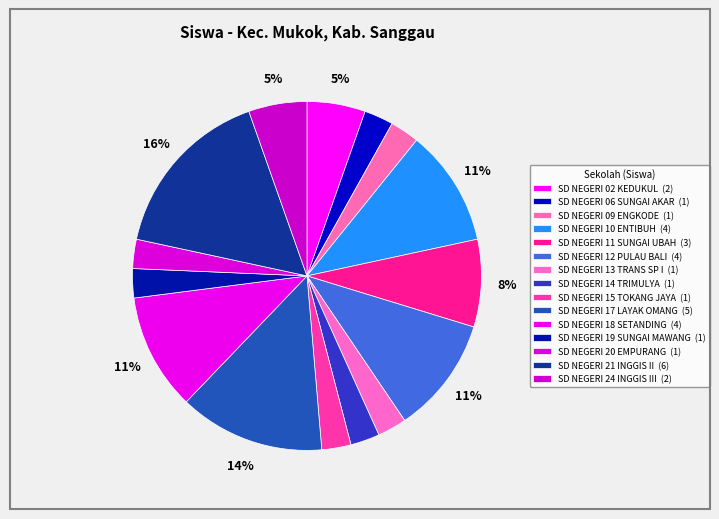

To the nearest percent, what is the difference between the largest and smallest slice percentages?

14%